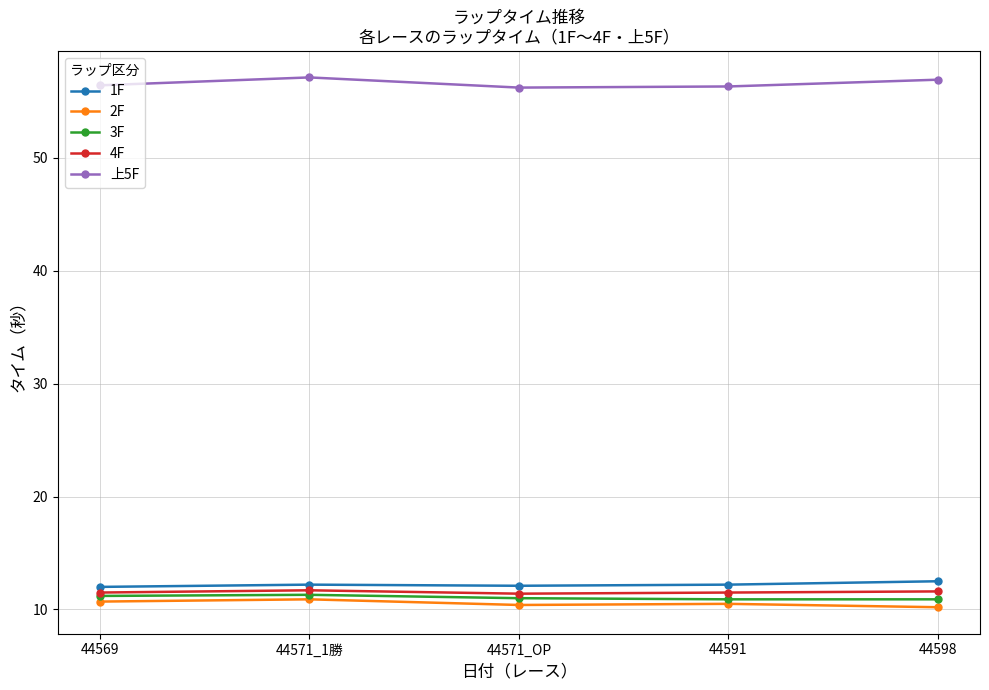

How many interior local valleys does the 上5F series have?

1